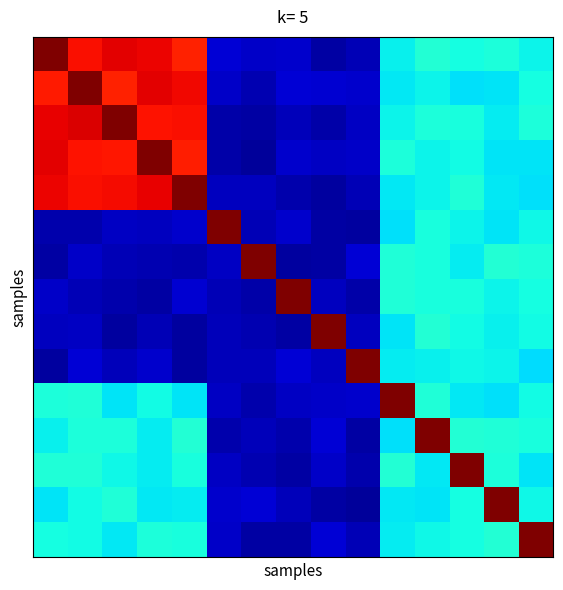

What is the spread (max minus min) of values at 3?

18.4